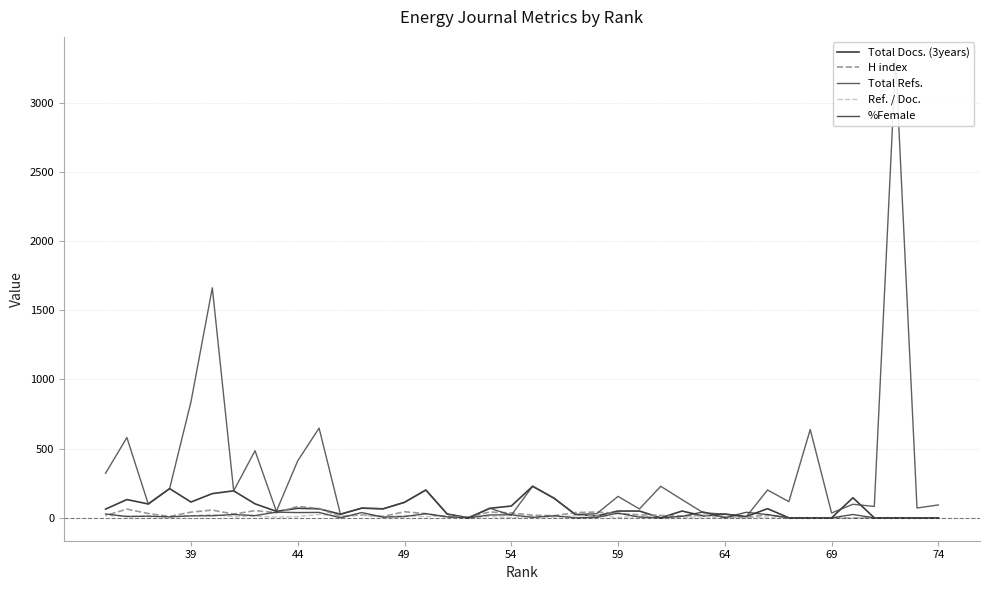

Which series has the largest range (max minus min)?

Total Refs.